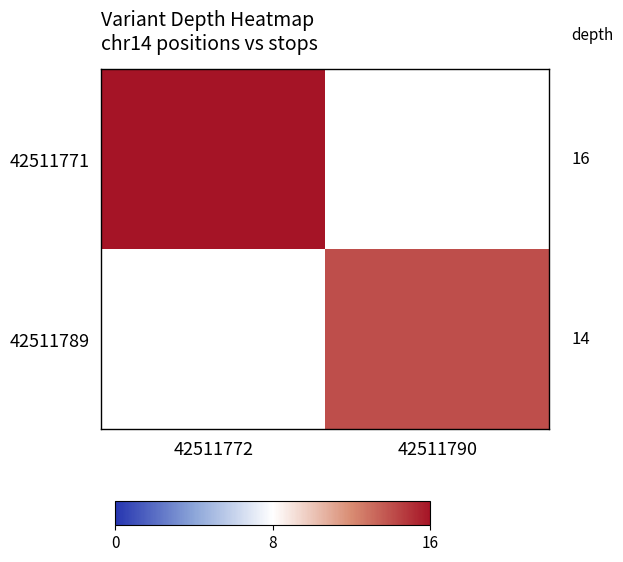

Between 42511772 and 42511790, which series saw the biggest shift?

42511771